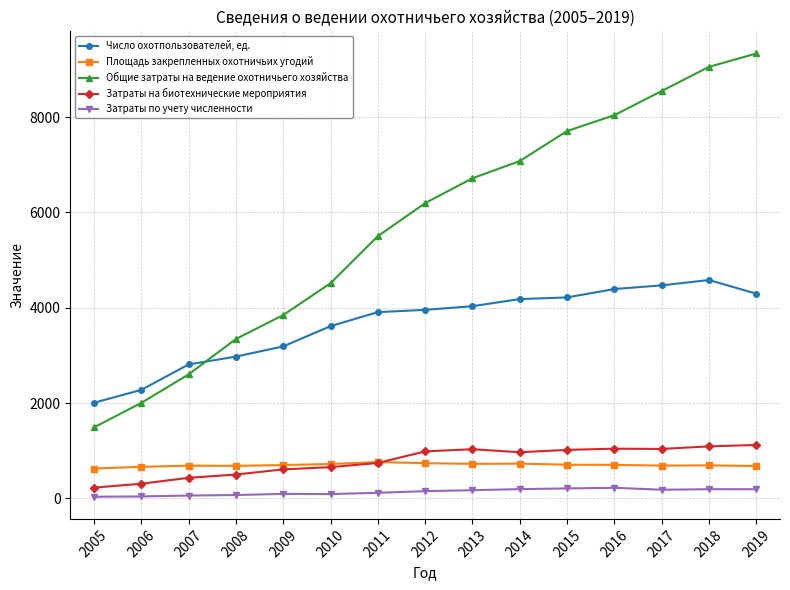

What is the value of the Затраты по учету численности point at the 4th from the left?

70